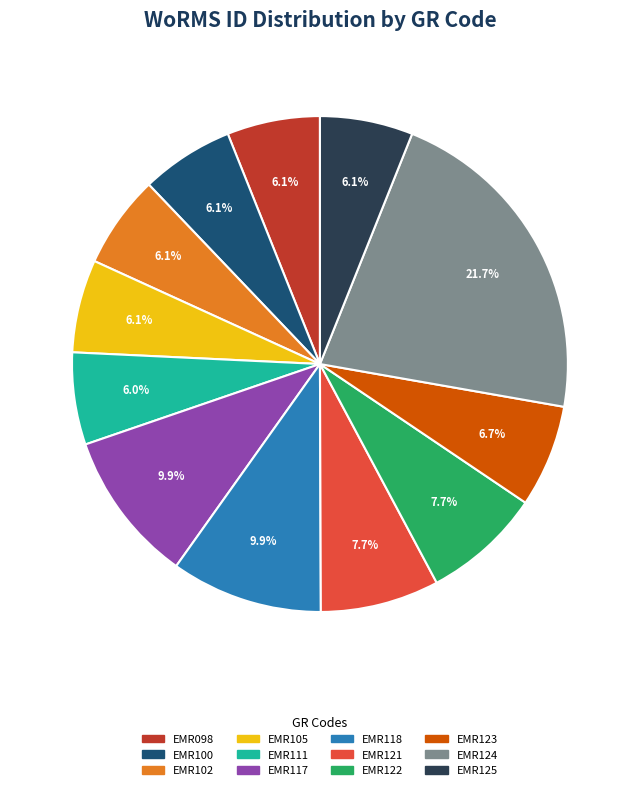

What is the largest slice in the pie chart?

EMR124